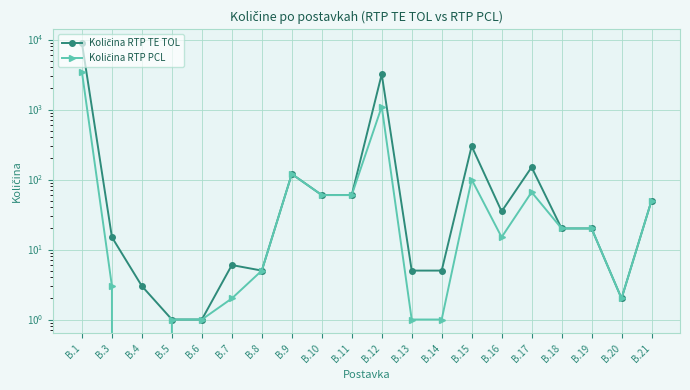

What is the sum of all Količina RTP TE TOL values?

12938